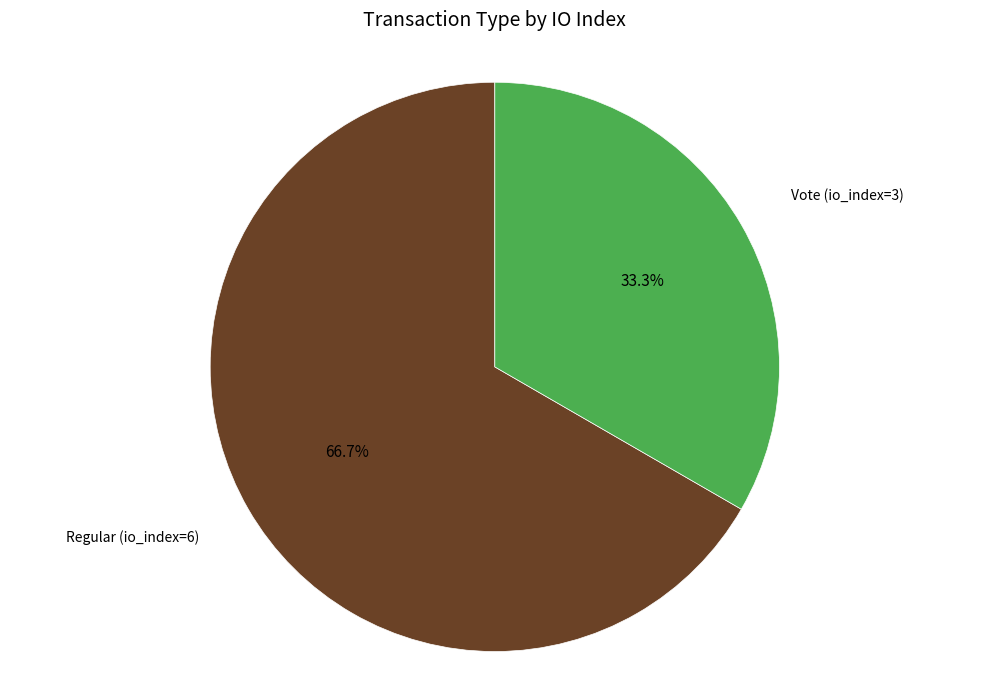

To the nearest percent, what portion does Regular (io_index=6) represent?

67%